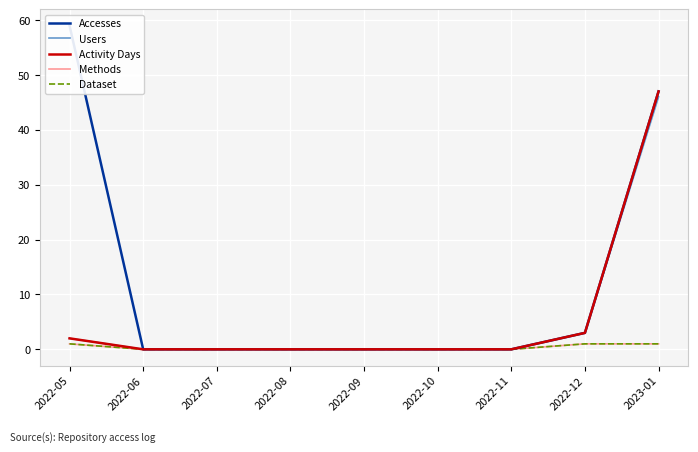

What is the sum of the Users values at 2023-01 and 2022-12?

49